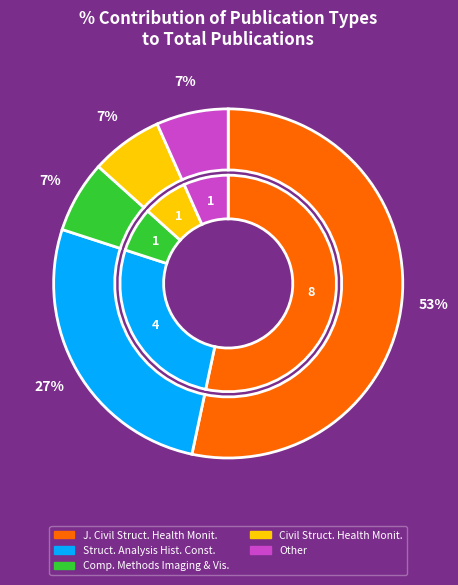

Which category has the smallest portion of the pie?

Computer Methods Imaging and Visualization